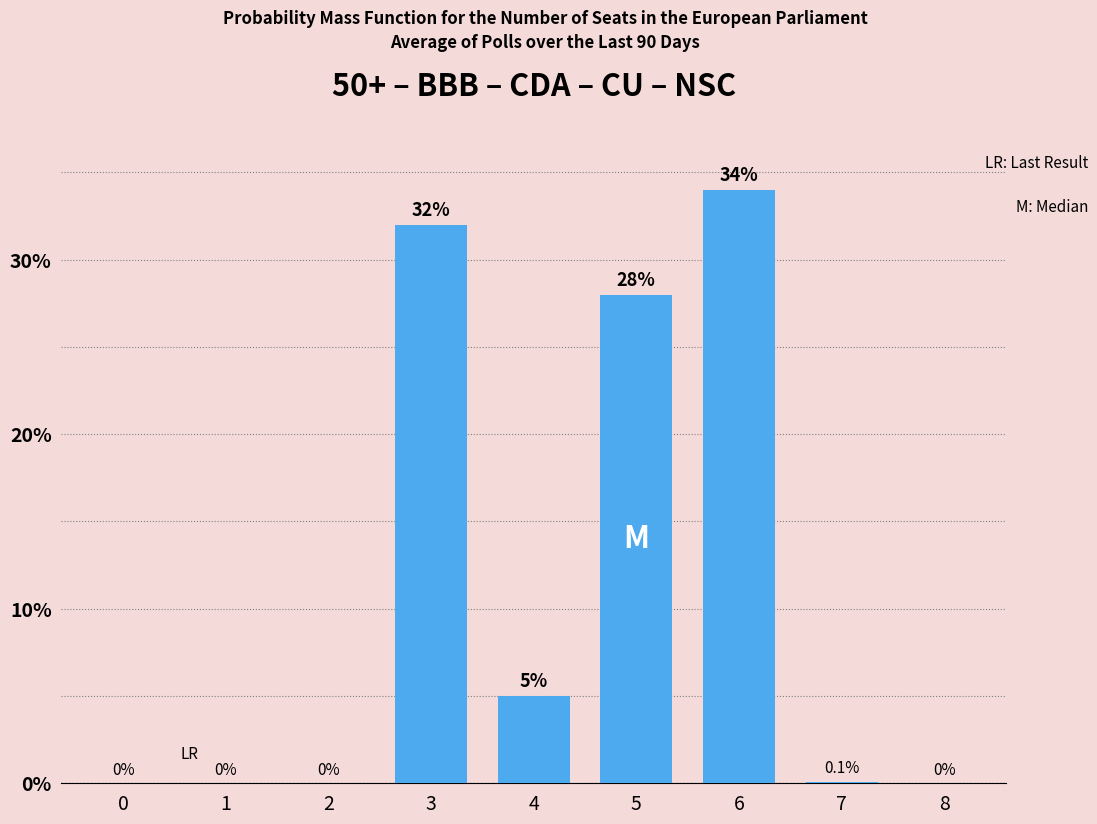

Reading left to right, list all the values displayed in this chart.

0=0.0	1=0.0	2=0.0	3=32.0	4=5.0	5=28.0	6=34.0	7=0.1	8=0.0